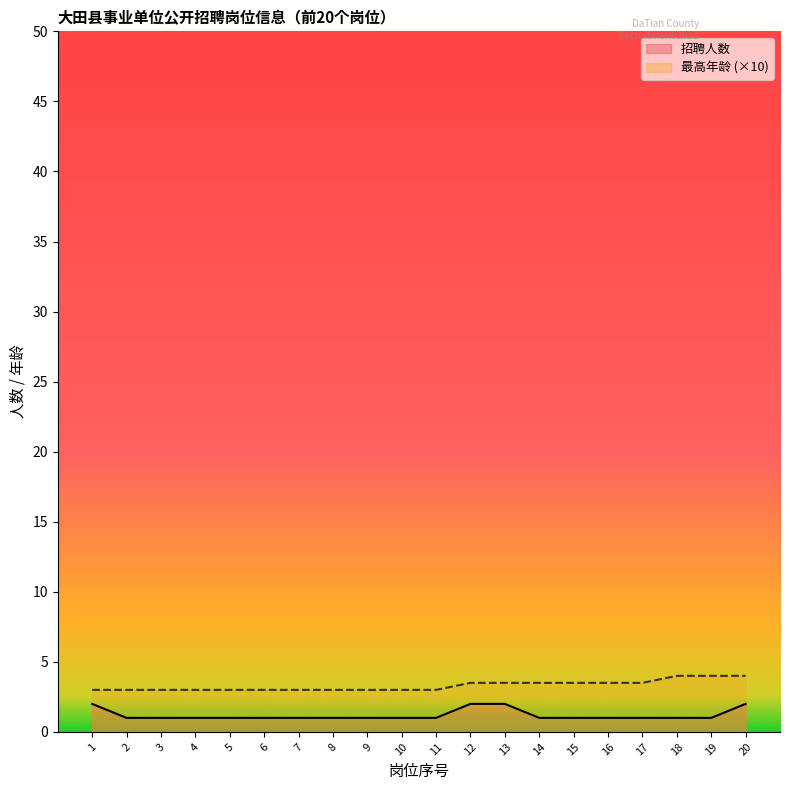

Which category has the highest value across all series?

18